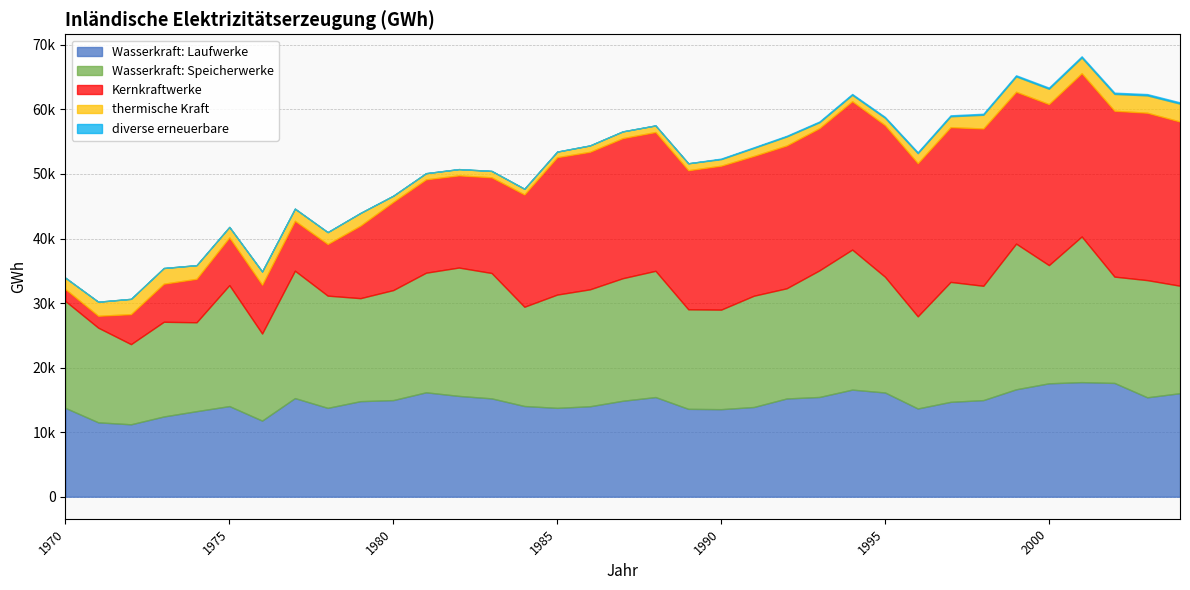

The value of diverse erneuerbare at 1977 is 0. True or false?

True